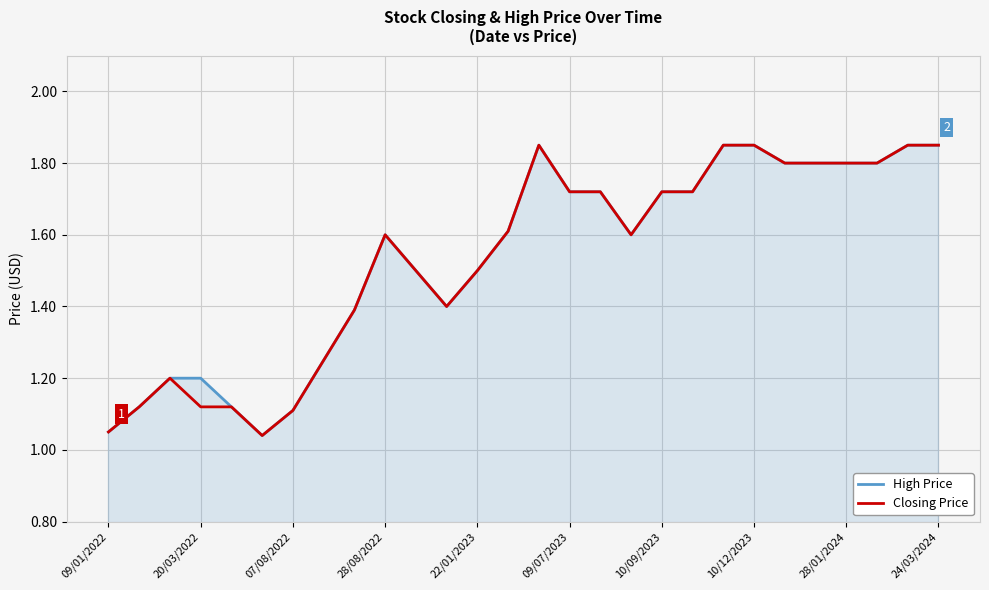

At how many categories does at least one series exceed 1?

28